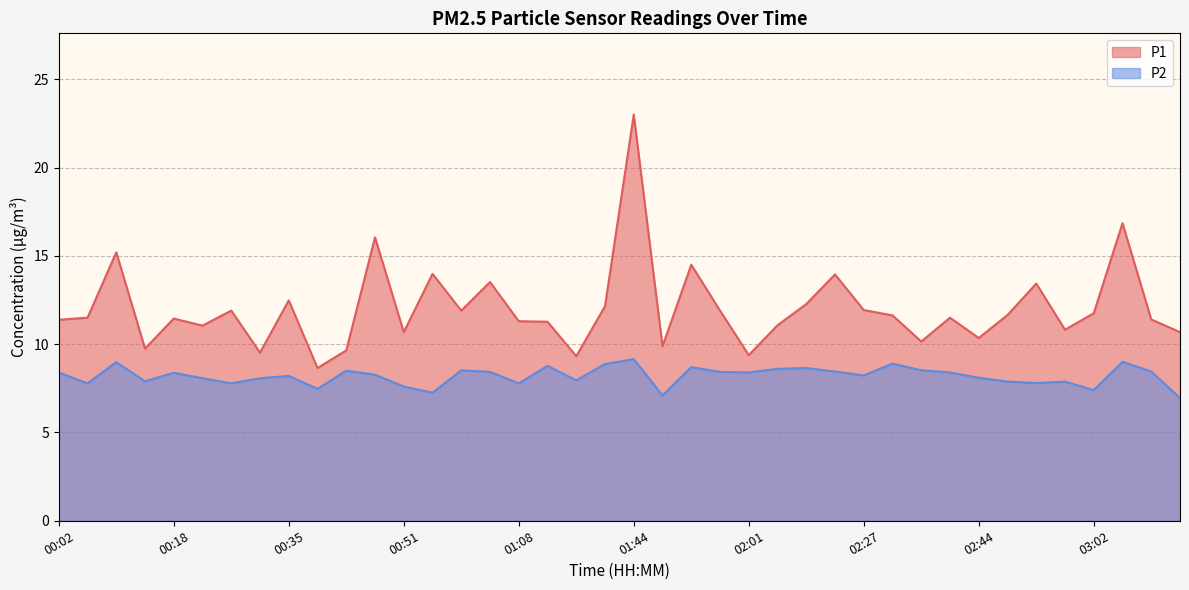

Reading left to right, list all the values displayed in this chart.

P1: 00:02=11.4	00:06=11.5	00:10=15.2	00:14=9.8	00:18=11.4	00:22=11.1	00:27=11.9	00:31=9.5	00:35=12.5	00:39=8.7	00:43=9.7	00:47=16.1	00:51=10.7	00:55=14.0	01:00=11.9	01:04=13.5	01:08=11.3	01:31=11.3	01:35=9.3	01:39=12.2	01:44=23.0	01:48=9.9	01:52=14.5	01:56=11.9	02:01=9.4	02:05=11.1	02:09=12.3	02:22=13.9	02:27=11.9	02:31=11.6	02:36=10.2	02:40=11.5	02:44=10.3	02:48=11.7	02:53=13.4	02:57=10.8	03:02=11.8	03:06=16.9	03:10=11.4	03:15=10.7
P2: 00:02=8.4	00:06=7.8	00:10=9.0	00:14=7.9	00:18=8.4	00:22=8.1	00:27=7.8	00:31=8.1	00:35=8.2	00:39=7.5	00:43=8.5	00:47=8.3	00:51=7.6	00:55=7.2	01:00=8.5	01:04=8.4	01:08=7.8	01:31=8.8	01:35=8.0	01:39=8.9	01:44=9.2	01:48=7.1	01:52=8.7	01:56=8.4	02:01=8.4	02:05=8.6	02:09=8.7	02:22=8.4	02:27=8.2	02:31=8.9	02:36=8.5	02:40=8.4	02:44=8.1	02:48=7.9	02:53=7.8	02:57=7.9	03:02=7.4	03:06=9.0	03:10=8.4	03:15=7.0